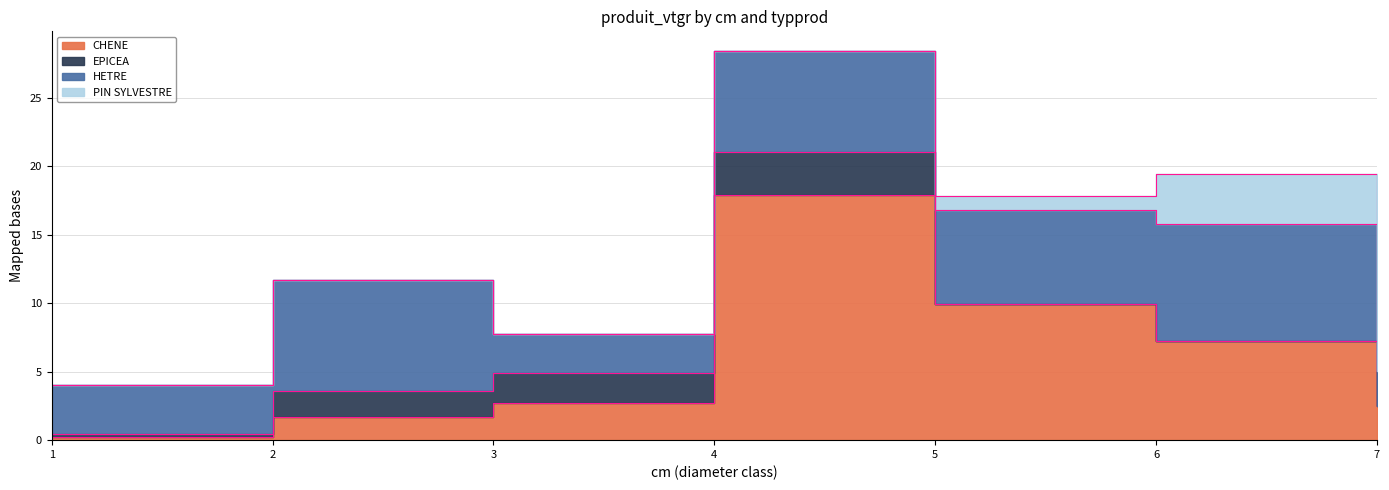

True or false: PIN SYLVESTRE and EPICEA cross at least once.

True